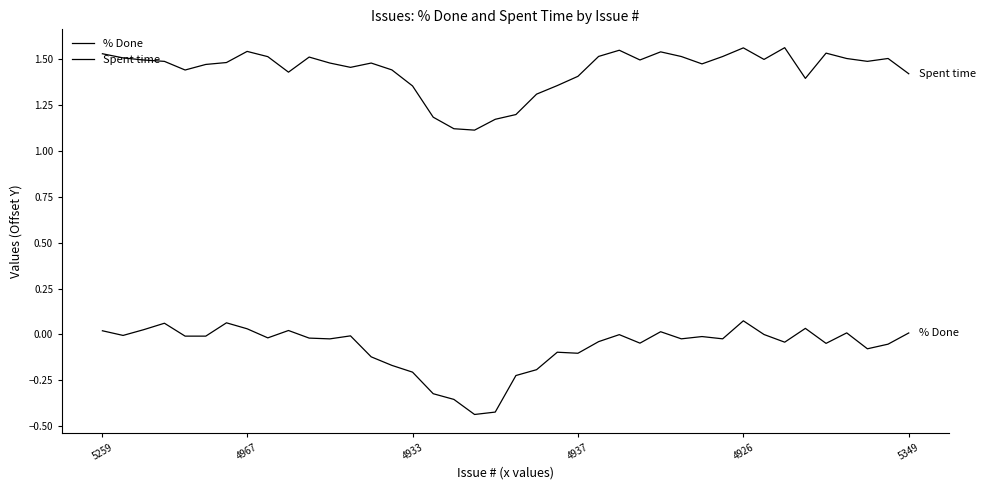

Is this an area chart (filled region under the line)?

No